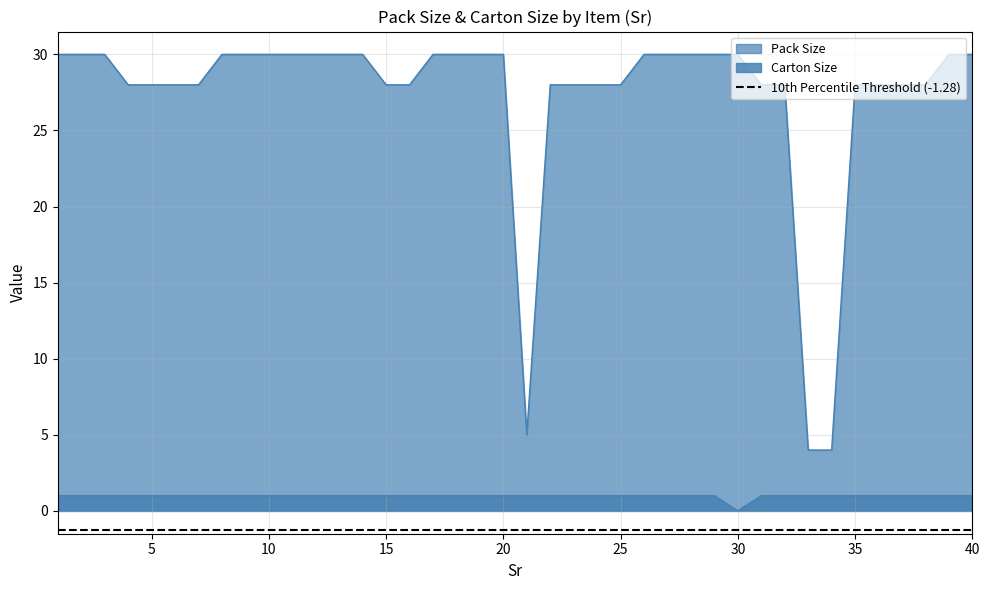

At which label is Carton Size closest to 0?

30